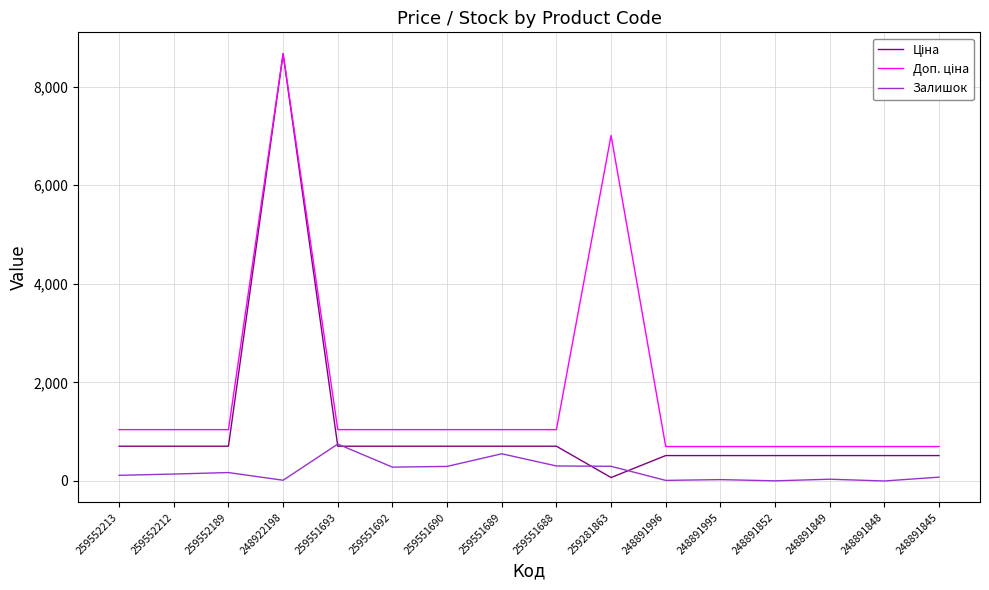

At which category is the sum across all series the highest?

248922198